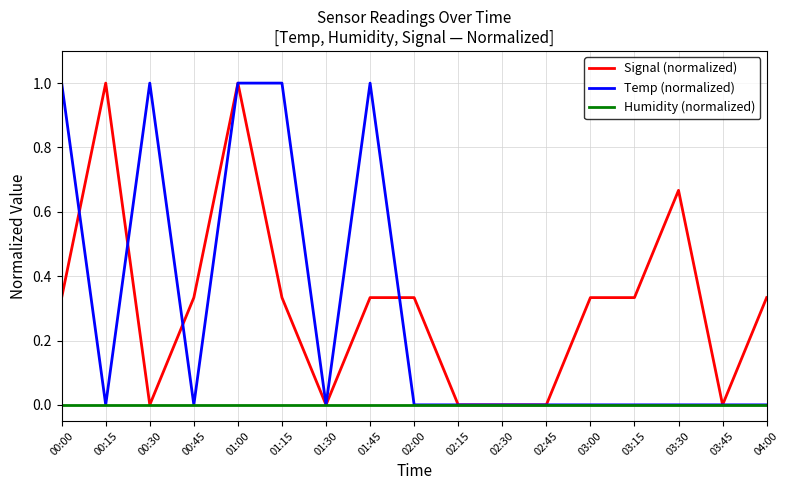

At which category does Temp (normalized) reach its first local valley?

00:15